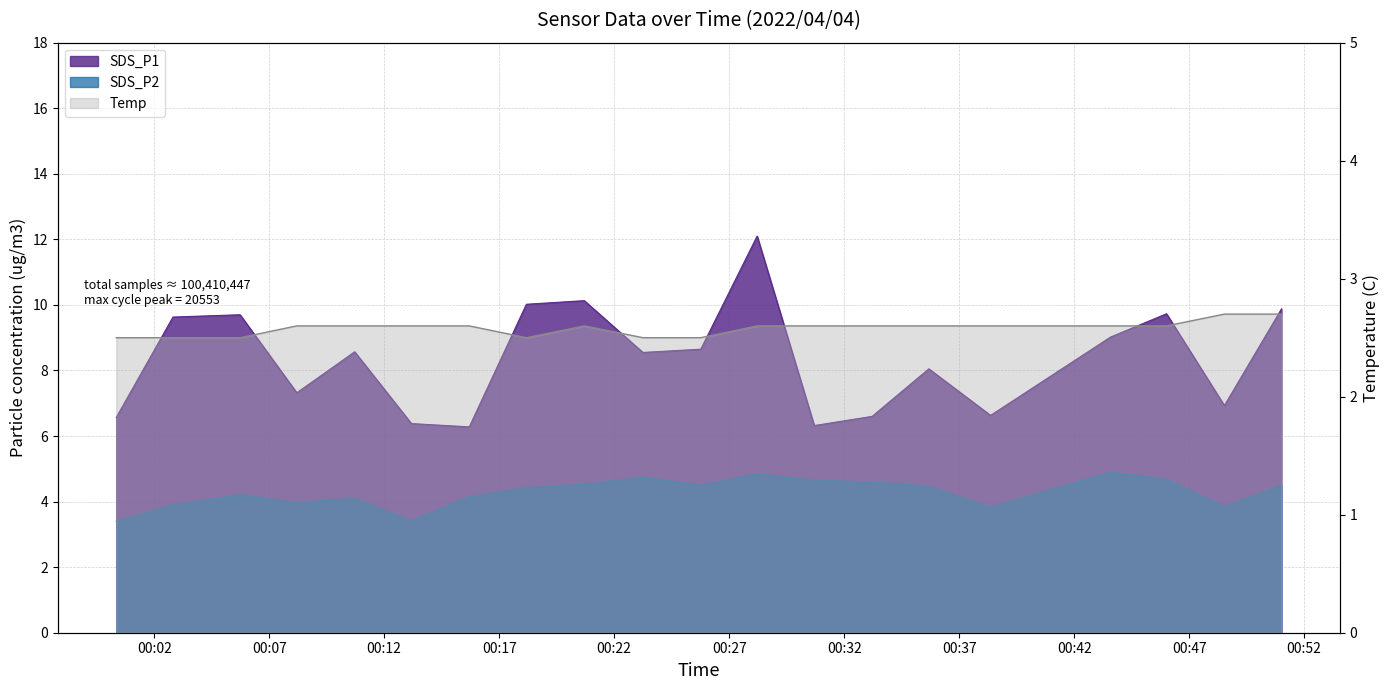

Which category has the lowest value in the Temp series?

00:00